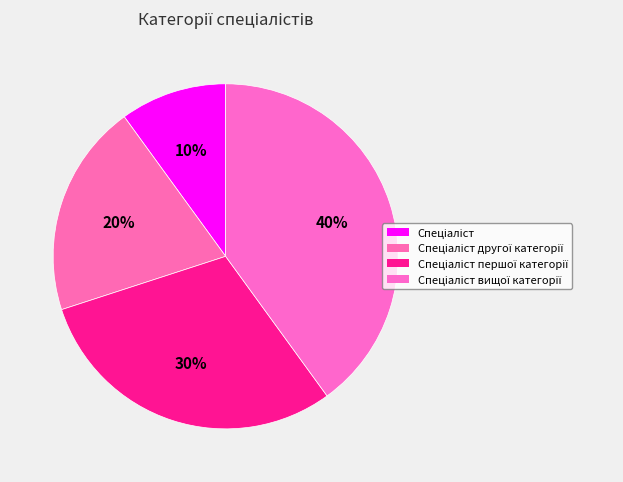

Rank the categories by value from highest to lowest.

Спеціаліст вищої категорії, Спеціаліст першої категорії, Спеціаліст другої категорії, Спеціаліст